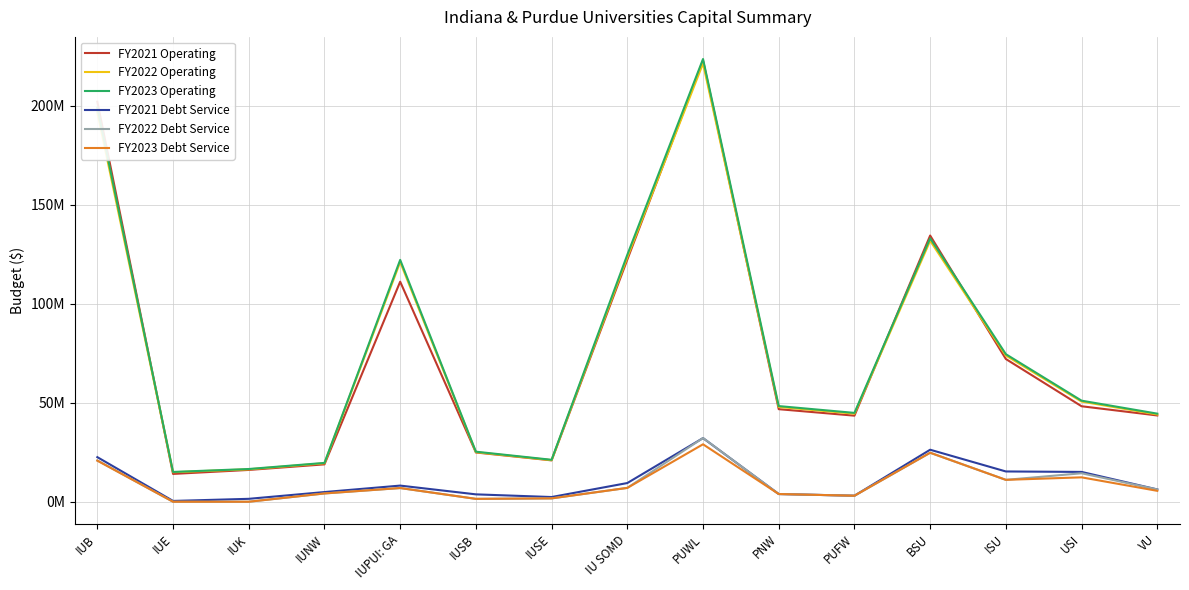

What is the lowest value of the FY2021 Operating series?

14047315